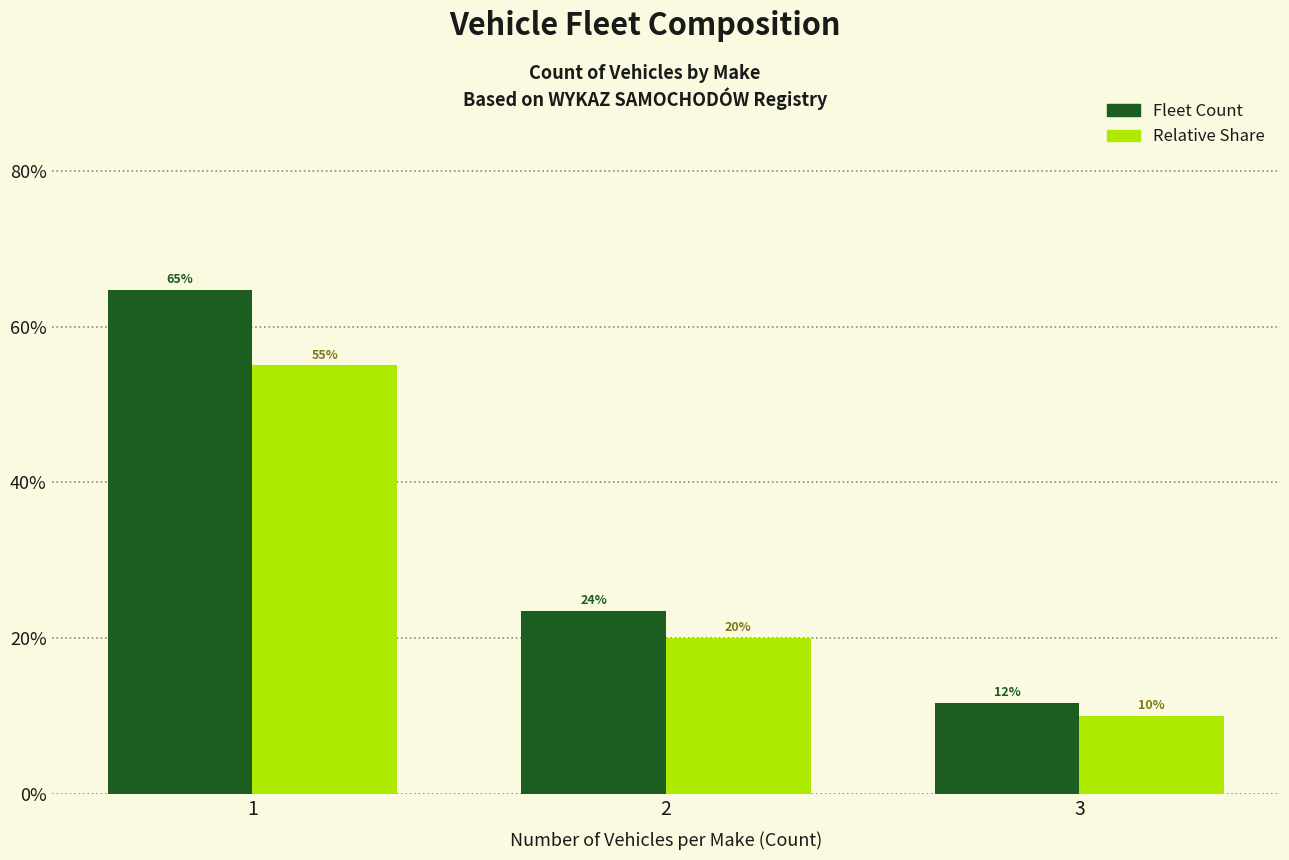

Which series has the largest total across all categories?

Fleet Count